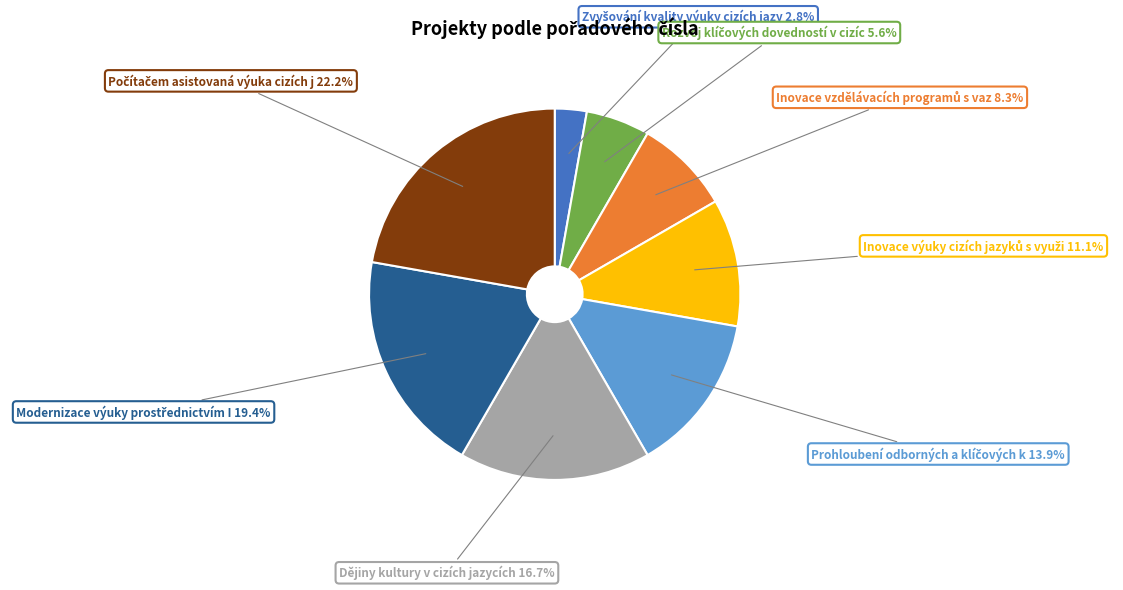

Is there a majority slice in this chart?

No